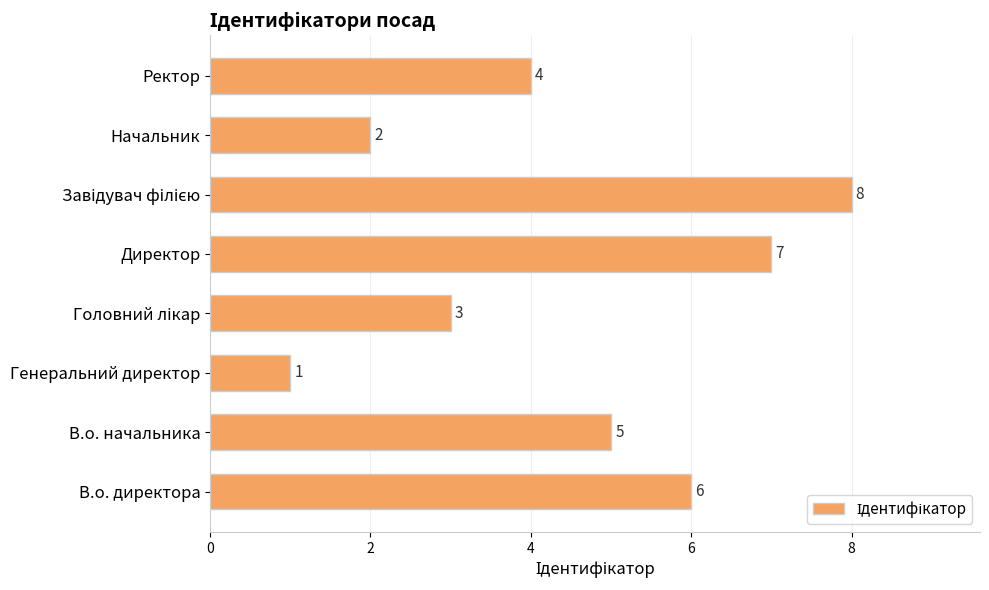

Which has a higher value, Генеральний директор or В.о. директора?

В.о. директора